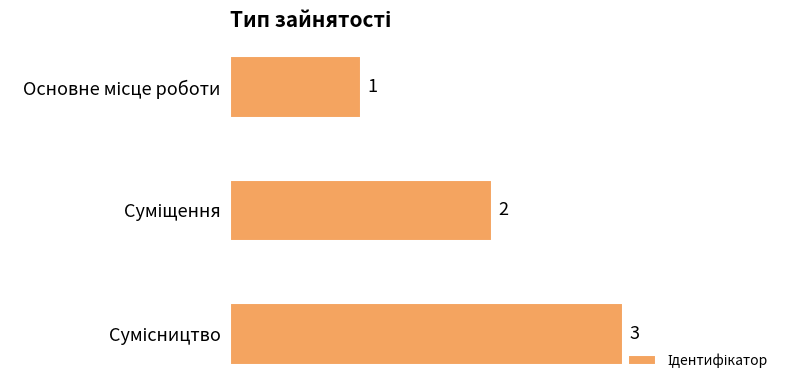

How many values are between 1 and 3?

3